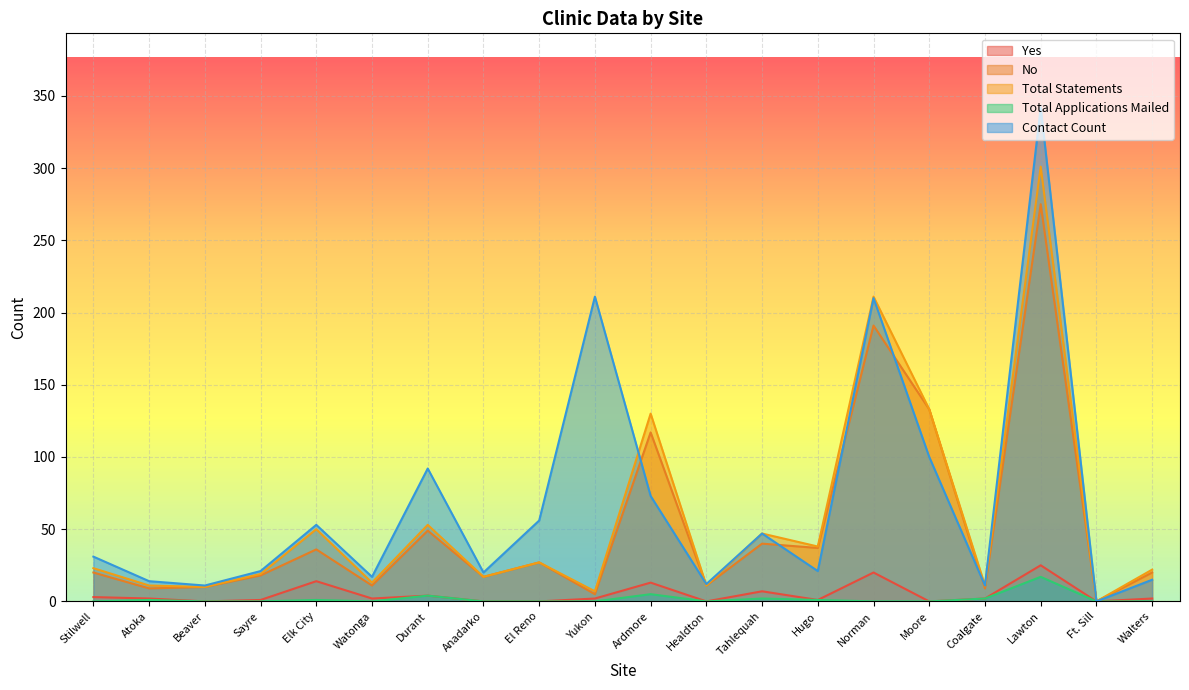

Reading left to right, what are all the values shown in this chart?

Yes: 3	2	0	1	14	2	4	0	0	2	13	0	7	1	20	0	2	25	0	2
No: 20	9	10	18	36	11	49	17	27	5	117	11	40	37	191	133	9	275	0	20
Total Statements: 23	11	10	19	50	13	53	17	27	7	130	11	47	38	211	133	11	301	0	22
Total Applications Mailed: 0	1	0	0	1	0	4	0	0	0	5	0	2	1	0	0	2	17	0	0
Contact Count: 31	14	11	21	53	17	92	20	56	211	73	12	47	21	210	100	11	342	0	15